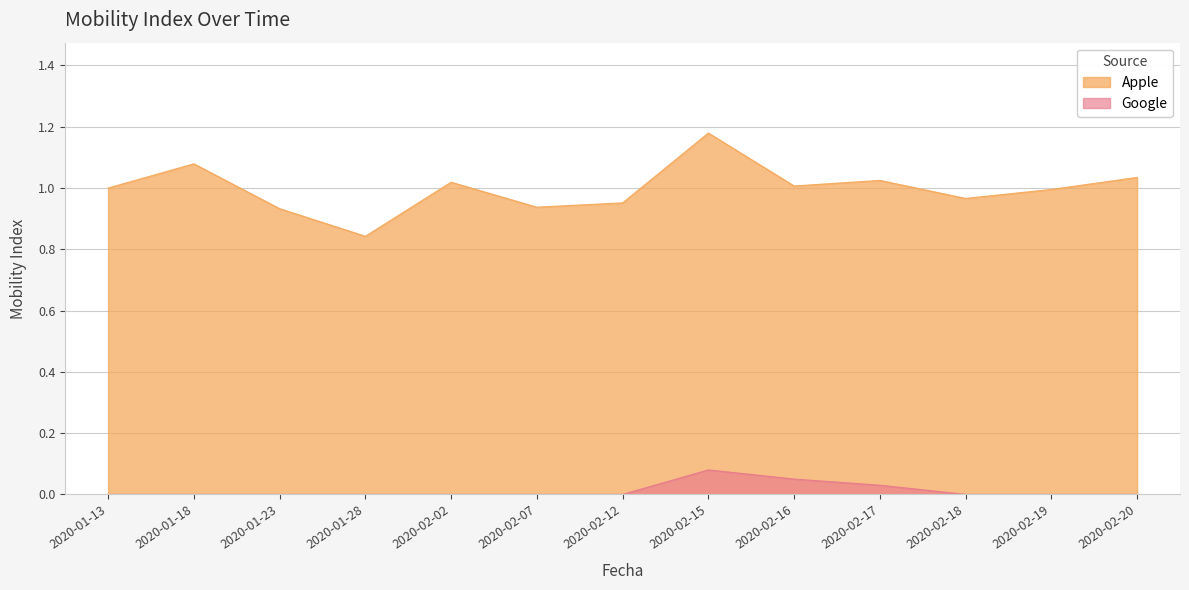

What is the sum of all Google values?

0.2